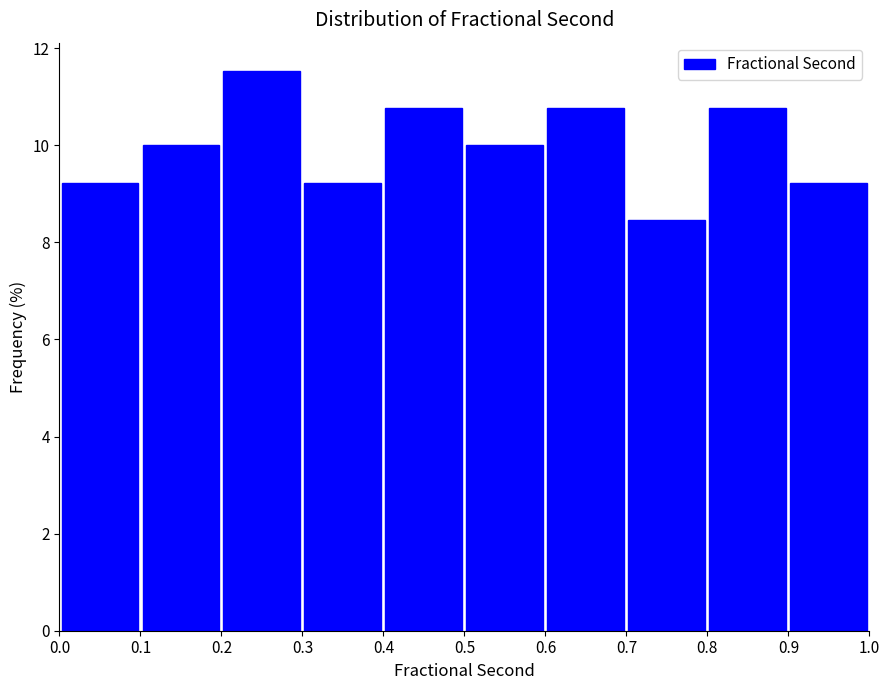

Reading left to right, transcribe this chart: for each bar, give the range it covers on the x-axis and its height. The values are not printed on the chart, so give them approximately, as read against the axis.

0.0 to 0.1: 9.2
0.1 to 0.2: 10.0
0.2 to 0.3: 11.6
0.3 to 0.4: 9.2
0.4 to 0.5: 10.8
0.5 to 0.6: 10.0
0.6 to 0.7: 10.8
0.7 to 0.8: 8.4
0.8 to 0.9: 10.8
0.9 to 1.0: 9.2